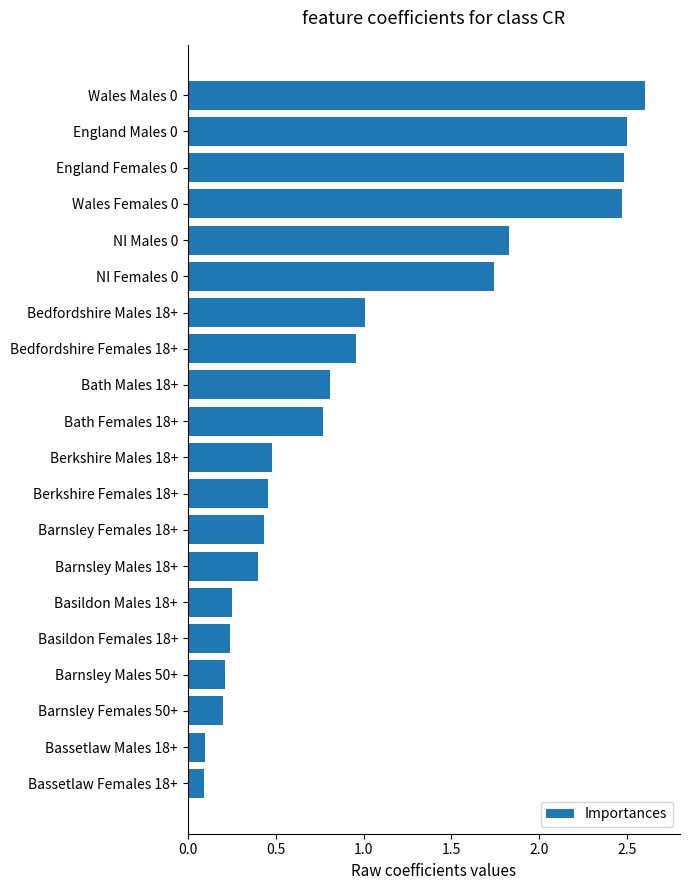

The value at Bedfordshire Males 18+ is 0.6. True or false?

False